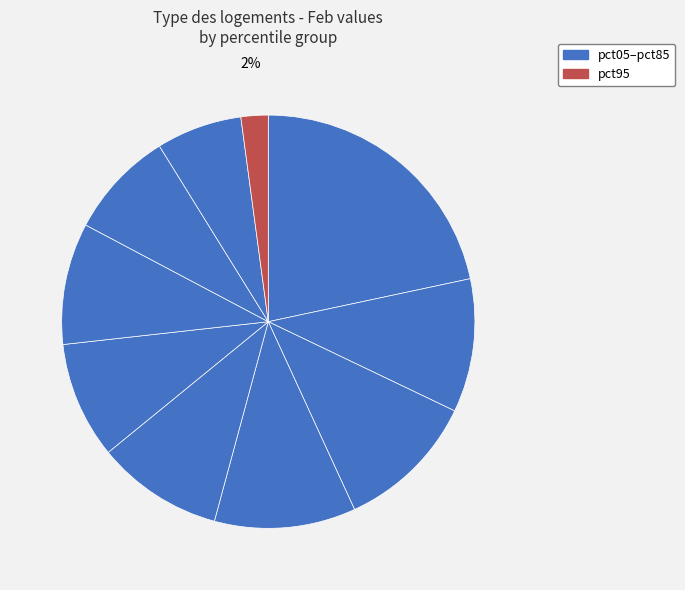

Which category has the biggest portion of the pie?

pct05